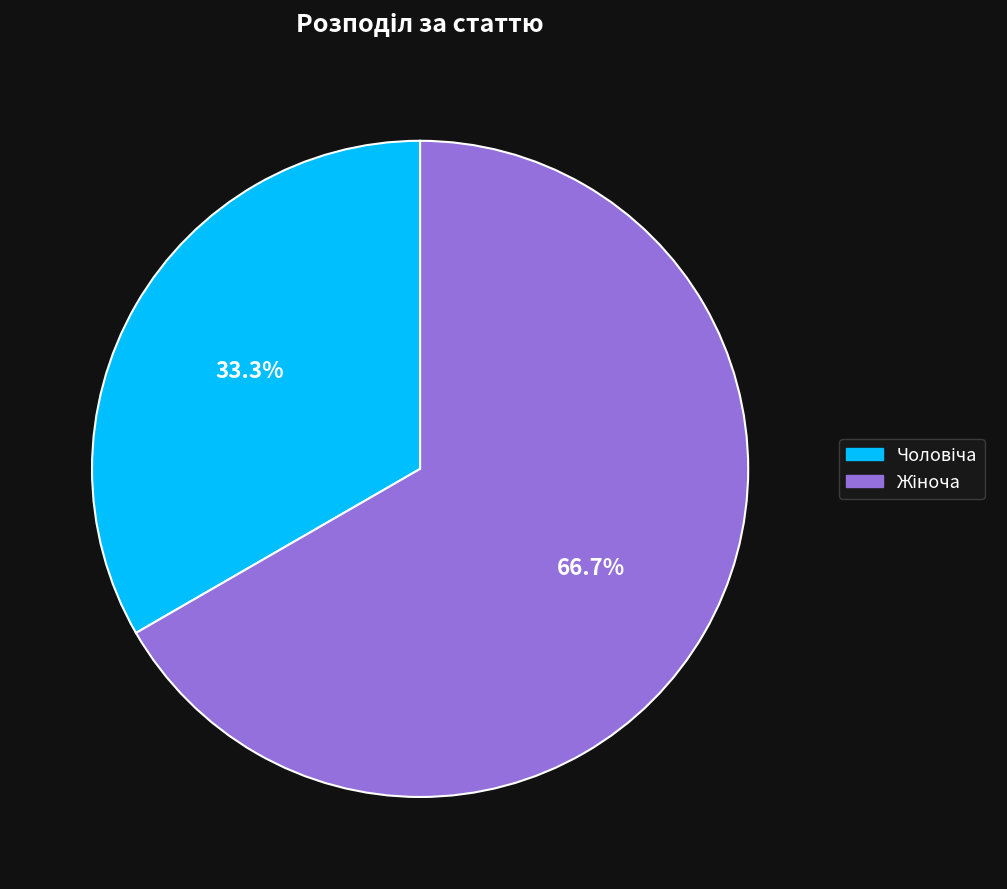

Is there a majority slice in this chart?

Yes